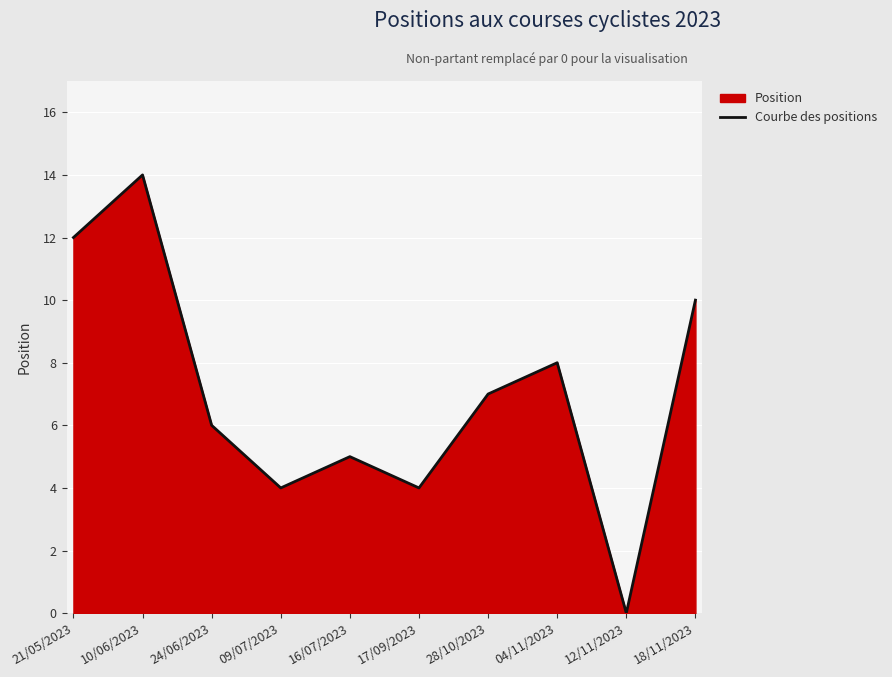

Reading left to right, list all the values displayed in this chart.

12	14	6	4	5	4	7	8	0	10